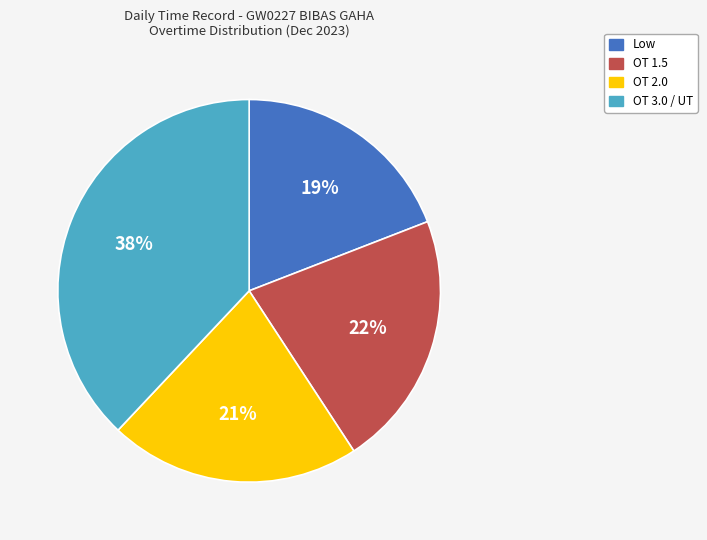

The Low slice represents 19% of the pie. True or false?

True